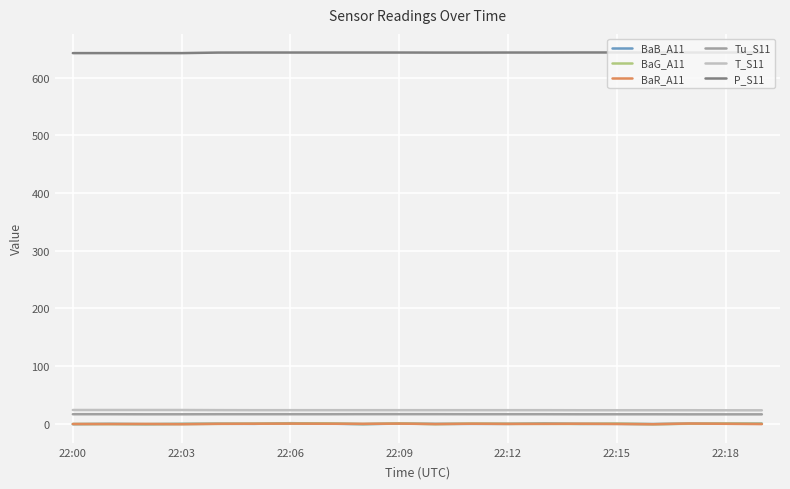

True or false: Tu_S11 and BaB_A11 cross at least once.

False